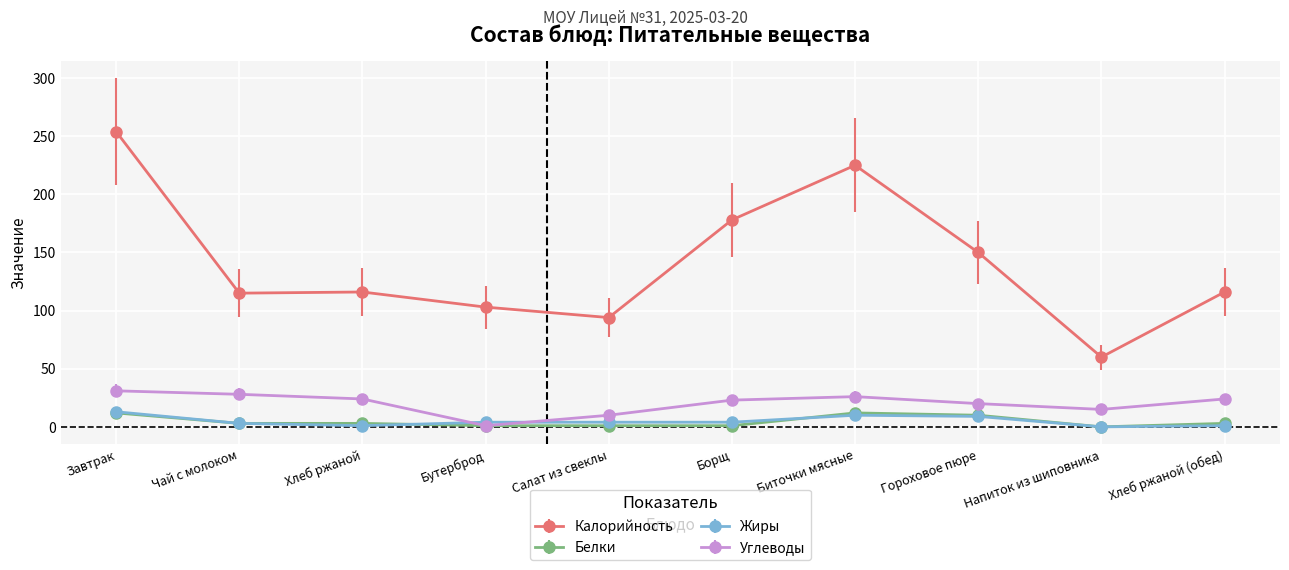

What is the sum of all Жиры values?

49